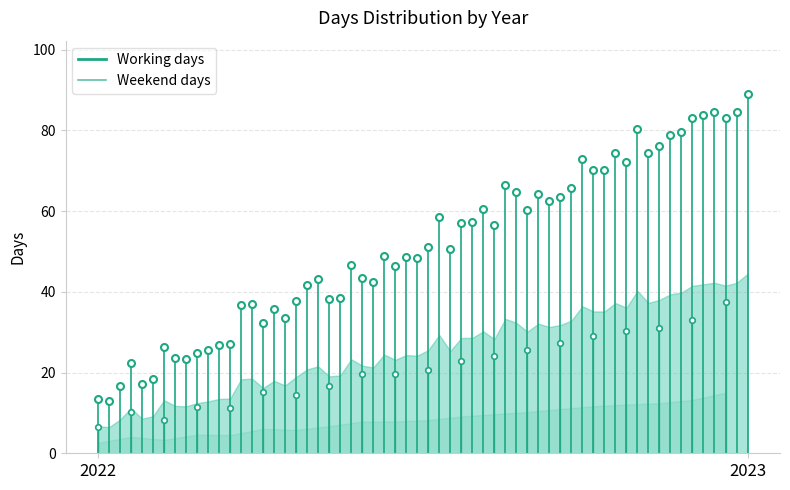

Between 2023 and 2022, which is larger?

2023